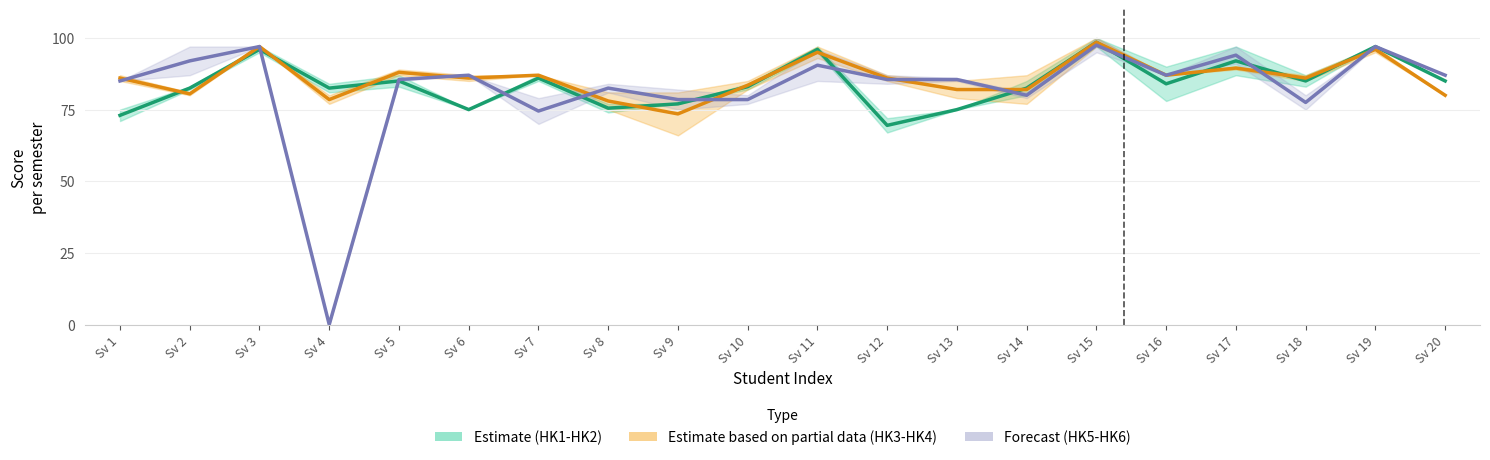

Where does the Estimate series first go above 84?

Sv 3